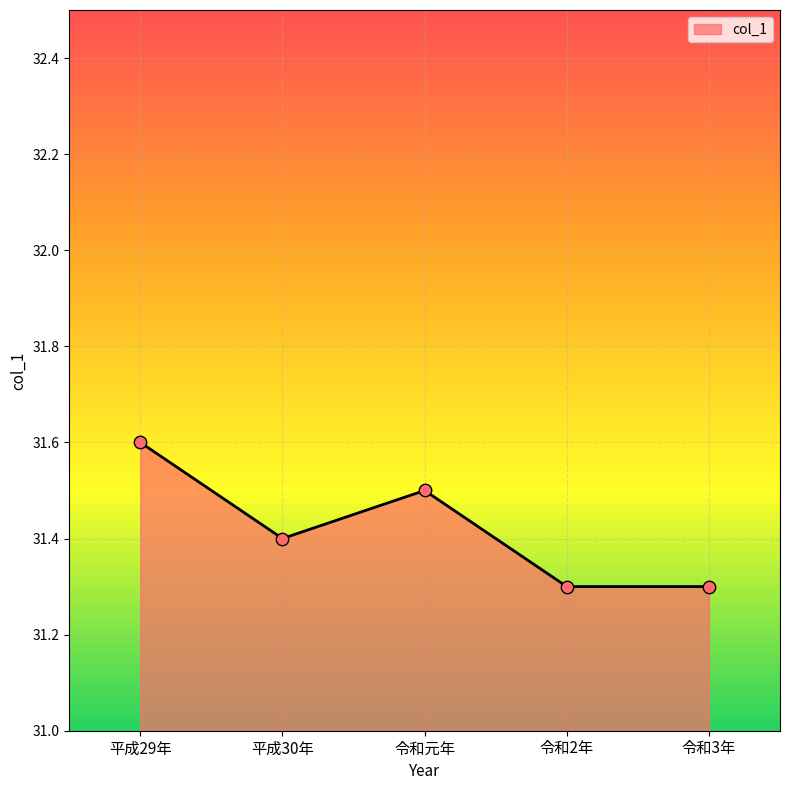

What is the change in value from 平成30年 to 令和3年?

-0.1